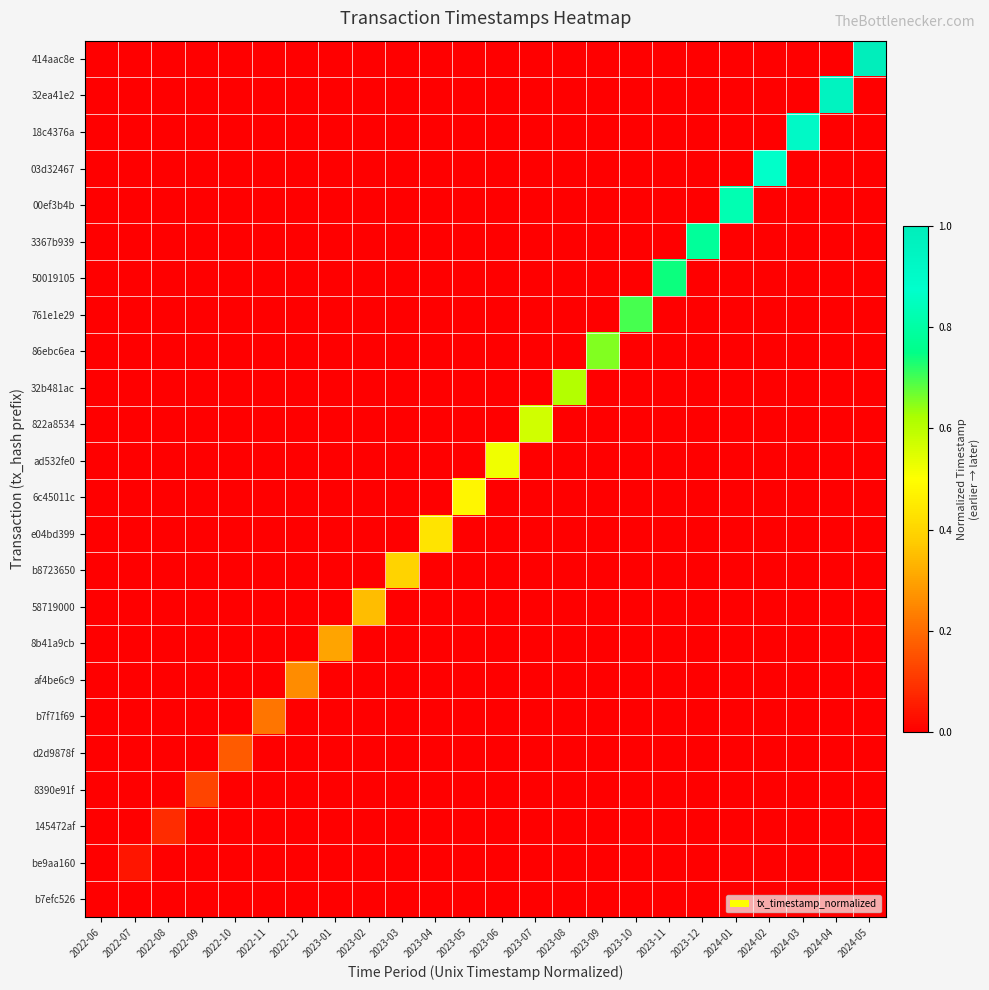

Rank the series at 2023-09 from highest to lowest value.

86ebc6ea, 414aac8e, 32ea41e2, 18c4376a, 03d32467, 00ef3b4b, 3367b939, 50019105, 761e1e29, 32b481ac, 822a8534, ad532fe0, 6c45011c, e04bd399, b8723650, 58719000, 8b41a9cb, af4be6c9, b7f71f69, d2d9878f, 8390e91f, 145472af, be9aa160, b7efc526